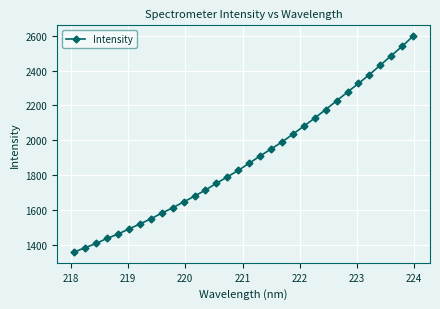

What is the minimum value shown in the chart?

1358.5